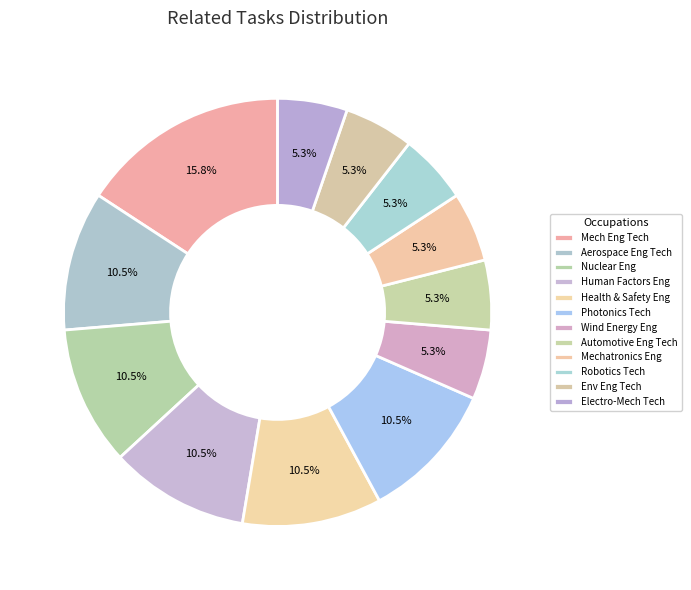

Count the number of slices in the pie.

12